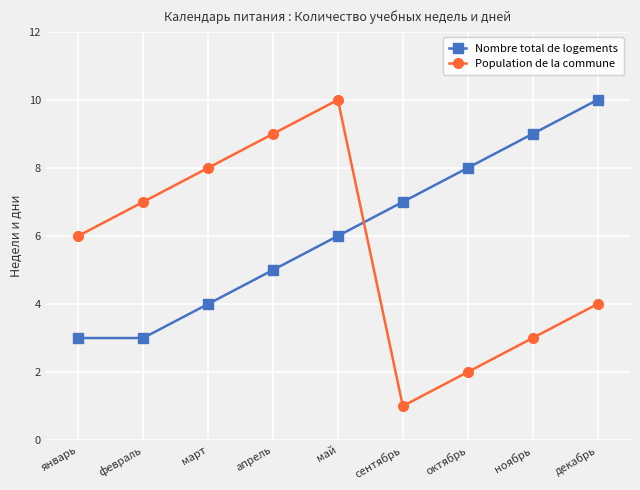

What is the value of the Nombre total de logements point at the 3rd from the left?

4